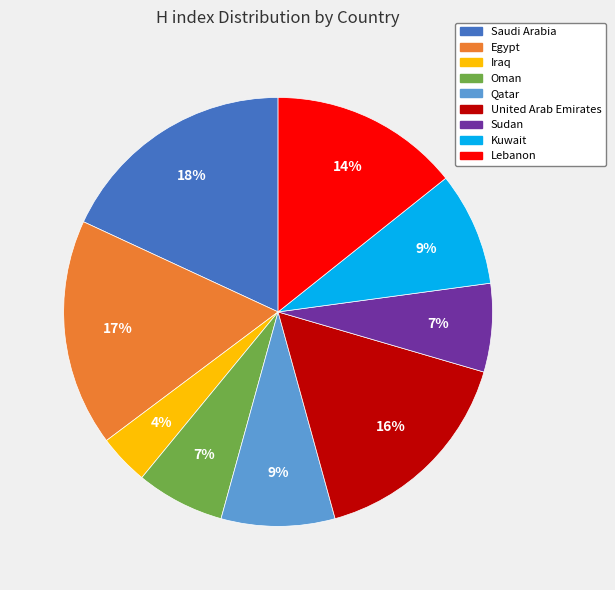

To the nearest percent, what is the average slice percentage?

11%